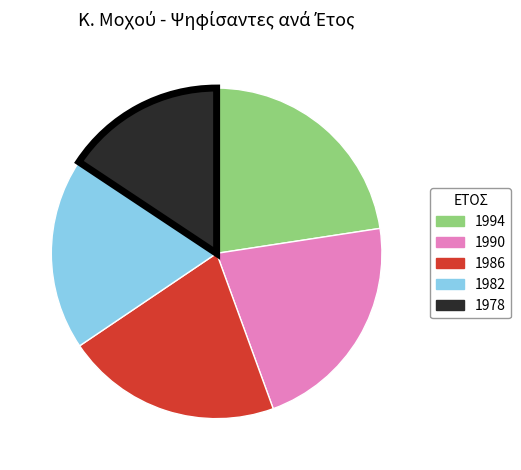

The 1986 slice represents 21% of the pie. True or false?

True